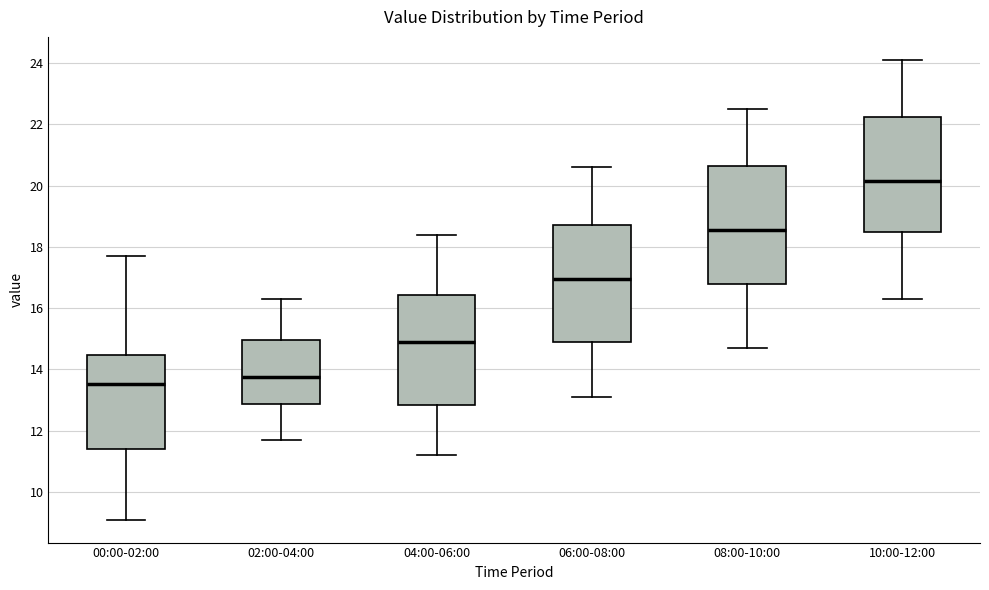

Reading left to right, read every box against the y-axis: the position of its median line, the range the box covers, and the ends of its whiskers. The values are not printed on the chart, so give them approximately, as read against the axis.

00:00-02:00: median 13.6, box 11.4 to 14.4, whiskers 9.2 to 17.8
02:00-04:00: median 13.8, box 12.8 to 15.0, whiskers 11.8 to 16.4
04:00-06:00: median 15.0, box 12.8 to 16.4, whiskers 11.2 to 18.4
06:00-08:00: median 17.0, box 15.0 to 18.8, whiskers 13.2 to 20.6
08:00-10:00: median 18.6, box 16.8 to 20.6, whiskers 14.8 to 22.6
10:00-12:00: median 20.2, box 18.6 to 22.2, whiskers 16.4 to 24.2